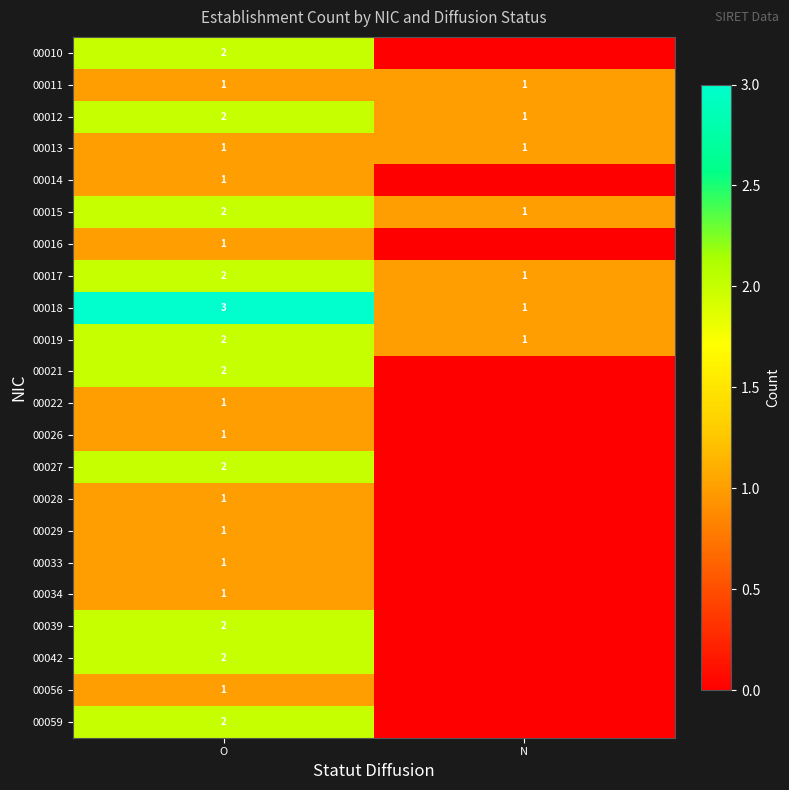

Which label corresponds to the smallest value in the chart?

N